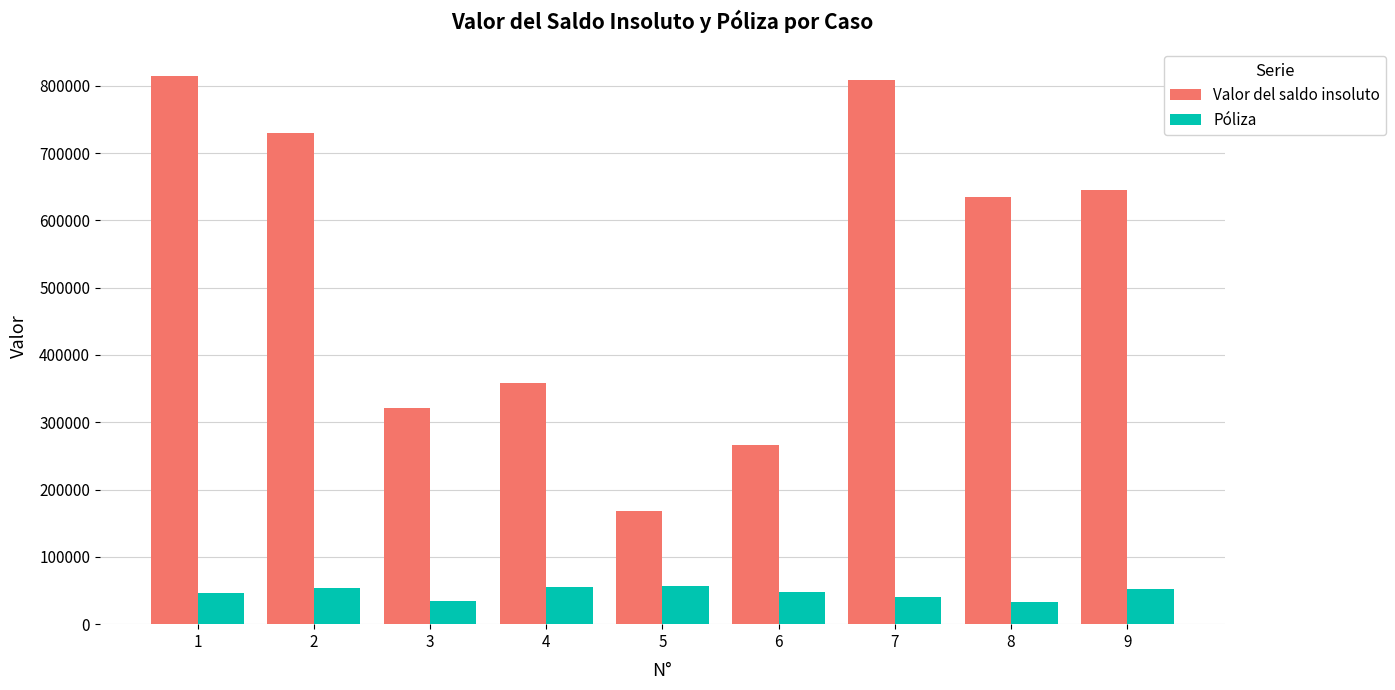

What is the spread (max minus min) of values at 1?

767480